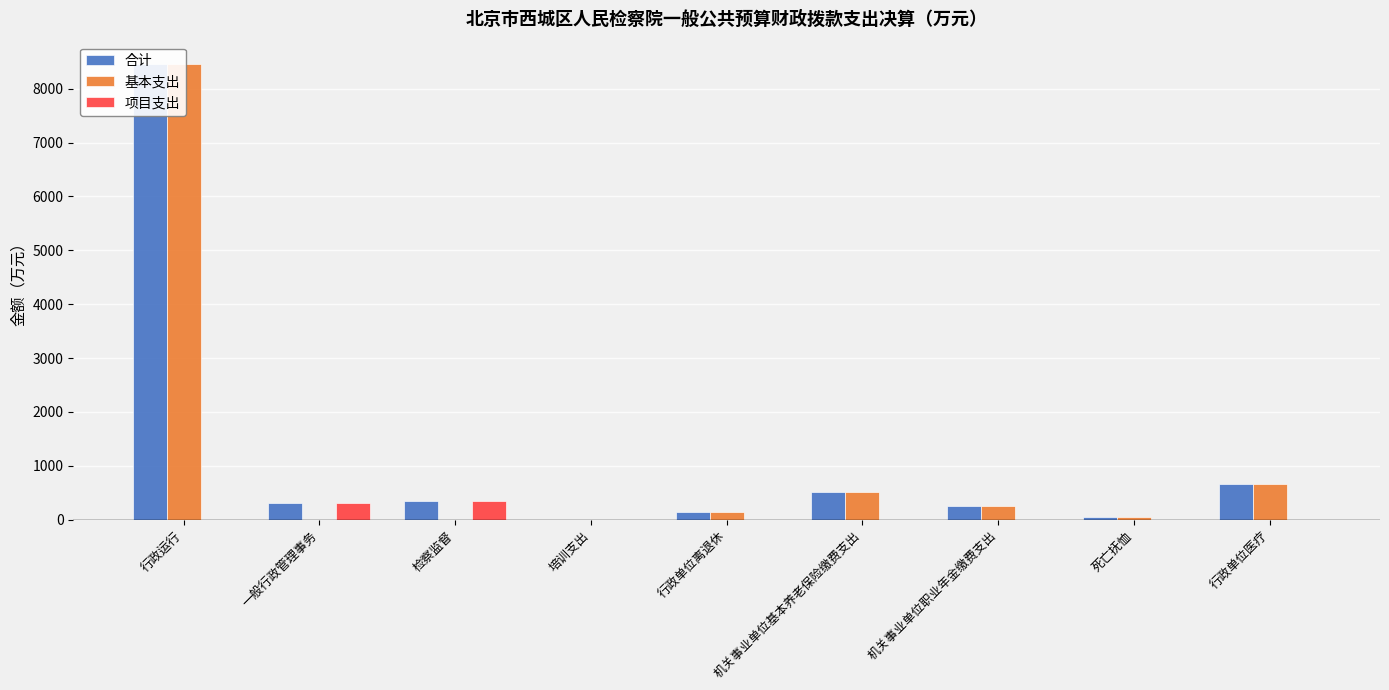

What is the highest value of the 合计 series?

8450.5